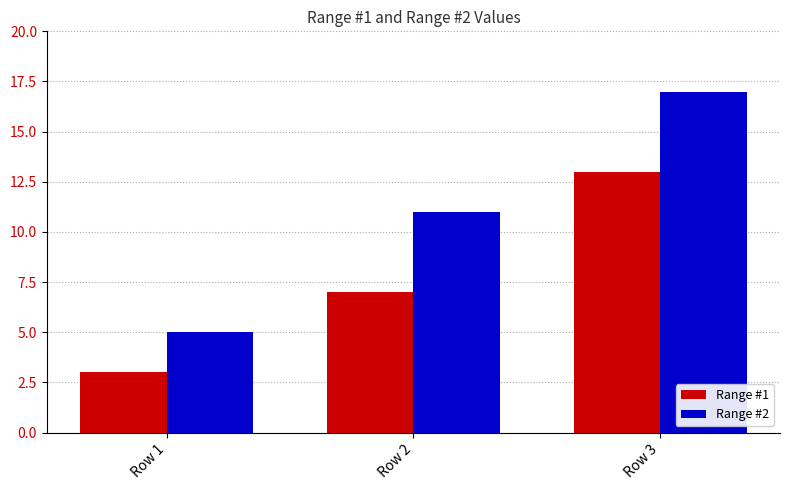

Reading left to right, extract all data points from this chart.

Range #1: Row 1=3	Row 2=7	Row 3=13
Range #2: Row 1=5	Row 2=11	Row 3=17